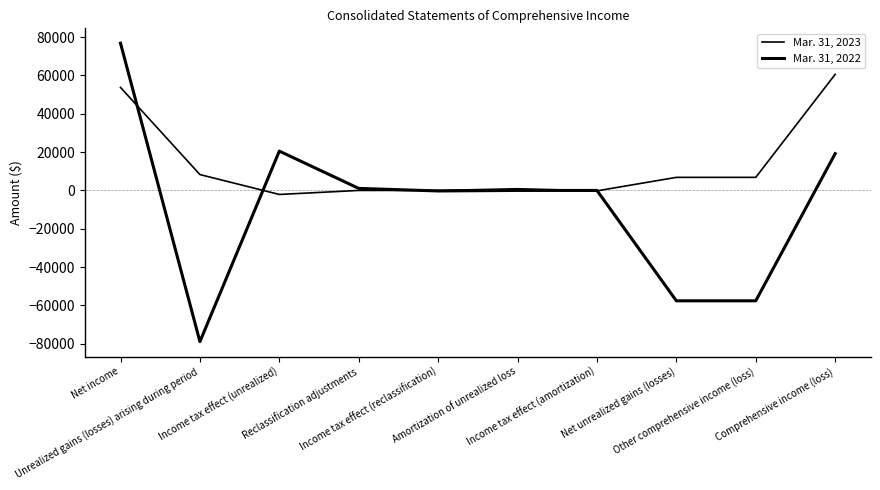

Is it true that Mar. 31, 2023 equals -2101 at Income tax effect (unrealized)?

True